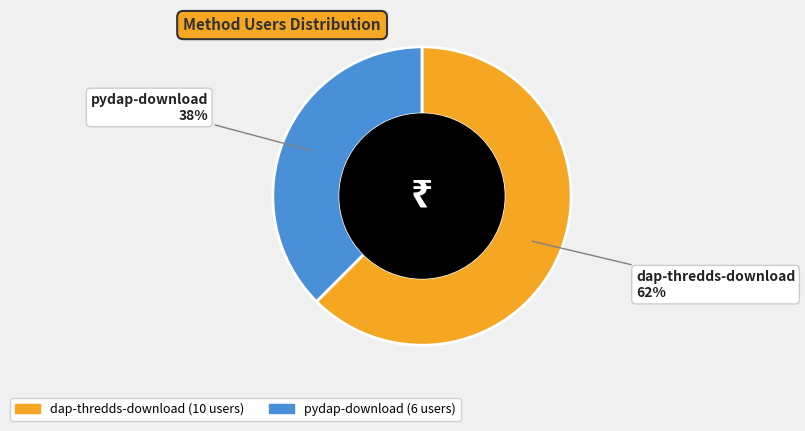

To the nearest percent, what is the combined percentage of dap-thredds-download and pydap-download?

100%